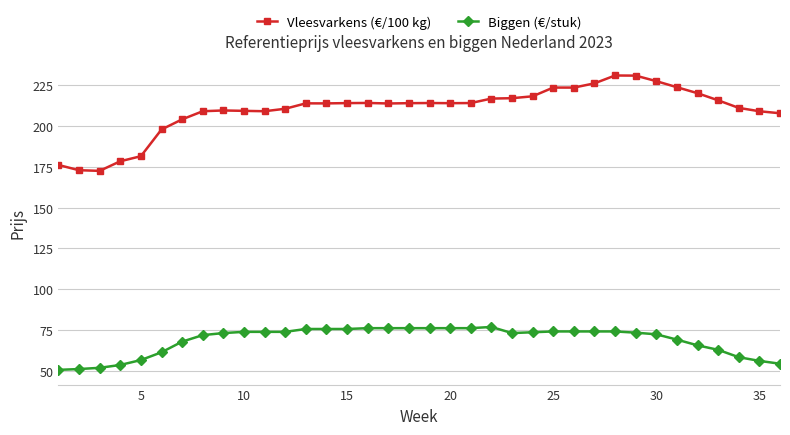

What are all the series names shown in the legend?

Vleesvarkens (€/100 kg), Biggen (€/stuk)